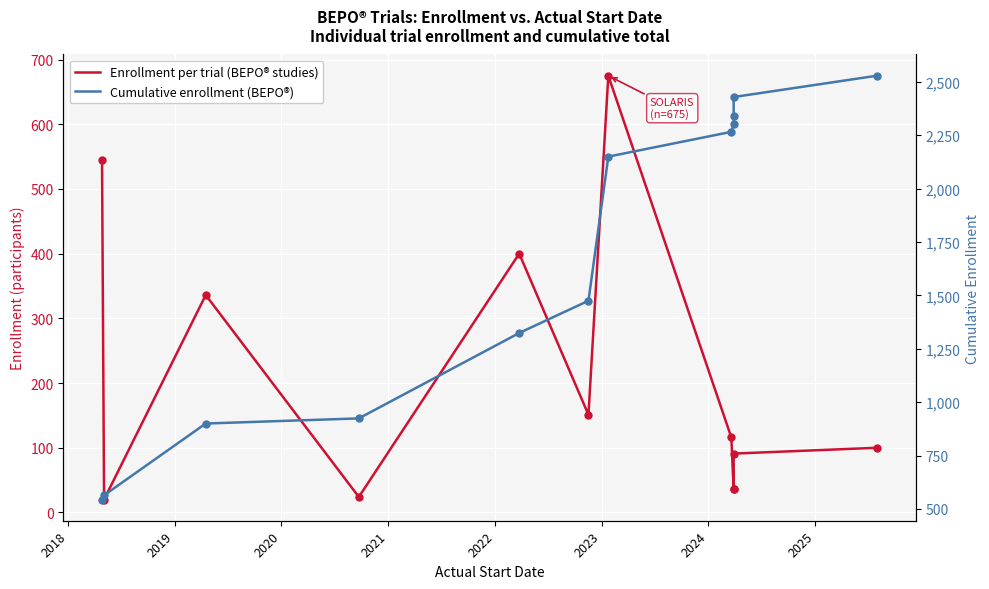

At how many categories does at least one series exceed 1272?

8